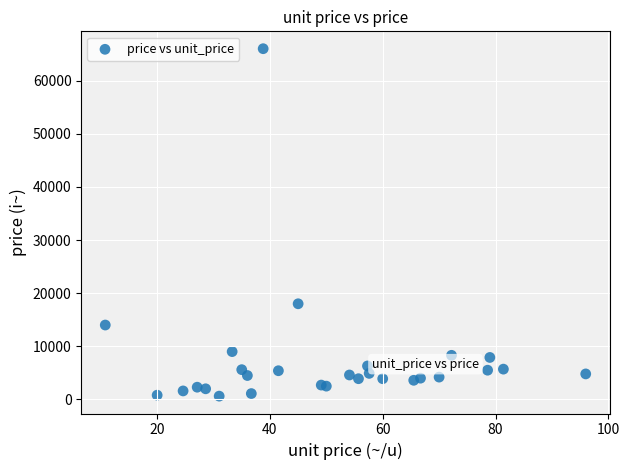

What Y value in the scatter plot is closest to 33310?

18000